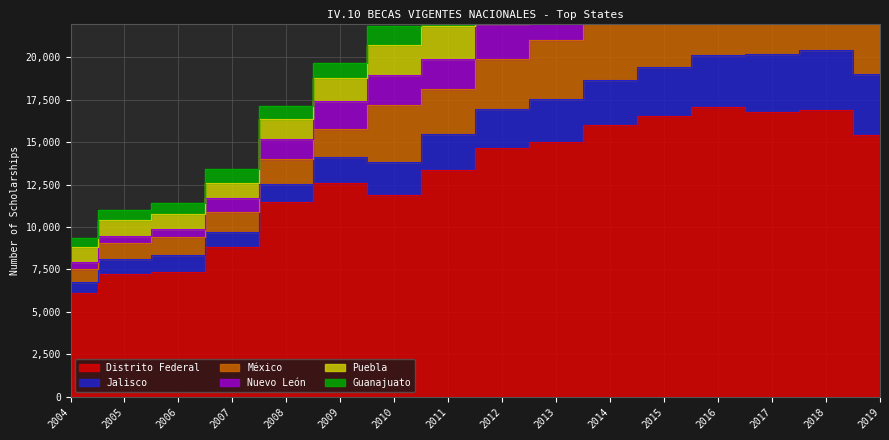

True or false: Nuevo León has more than 2 points higher than both neighbors.

False